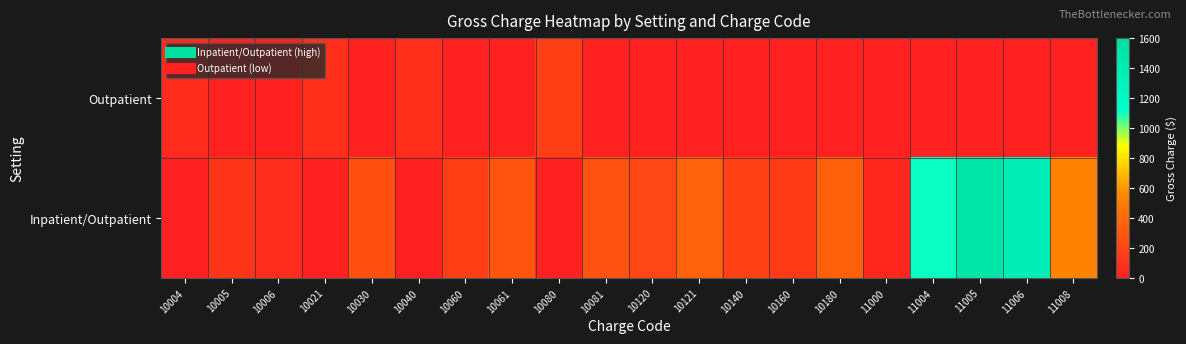

At which category is the sum across all series the highest?

11005